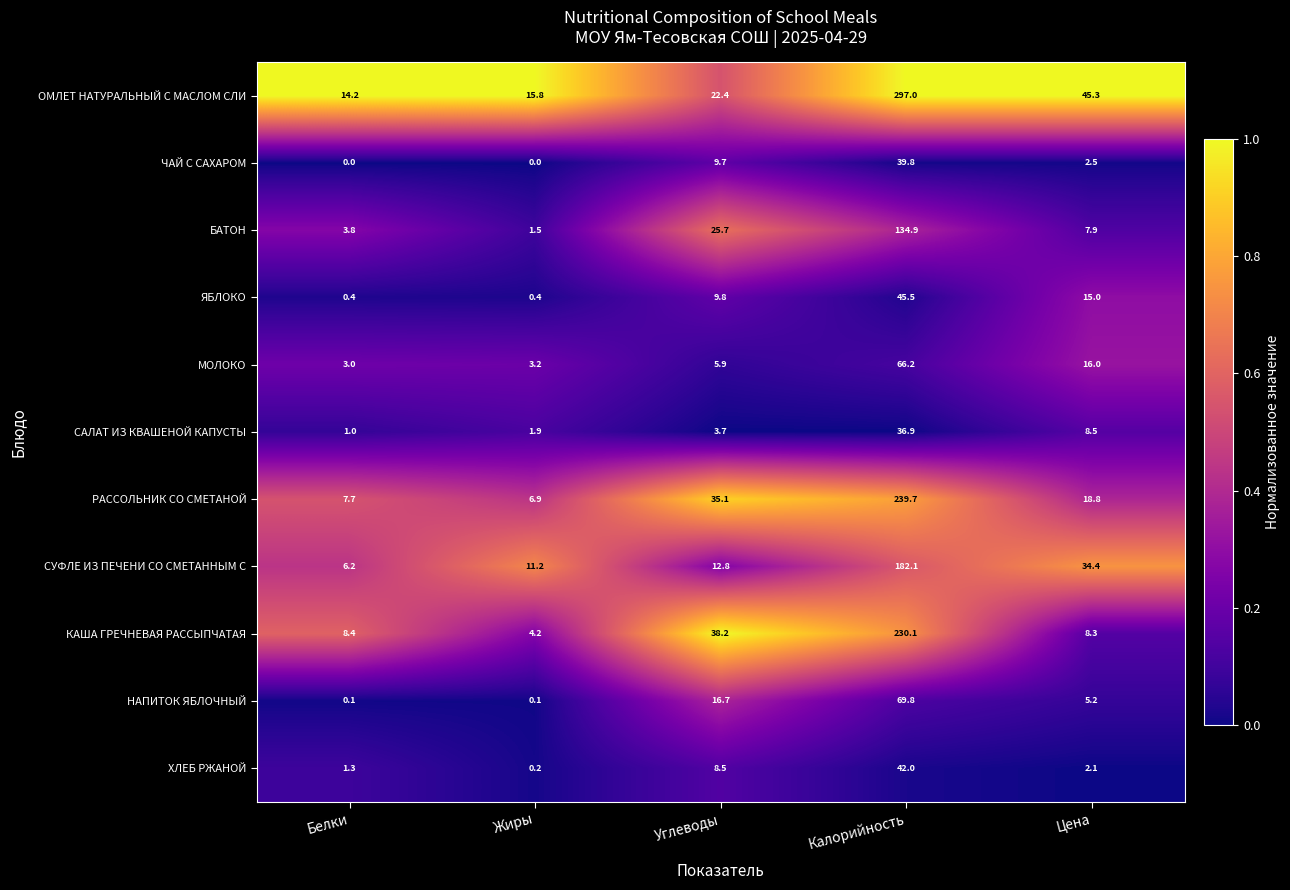

What is the sum of the ХЛЕБ РЖАНОЙ values at Цена and Углеводы?

10.6